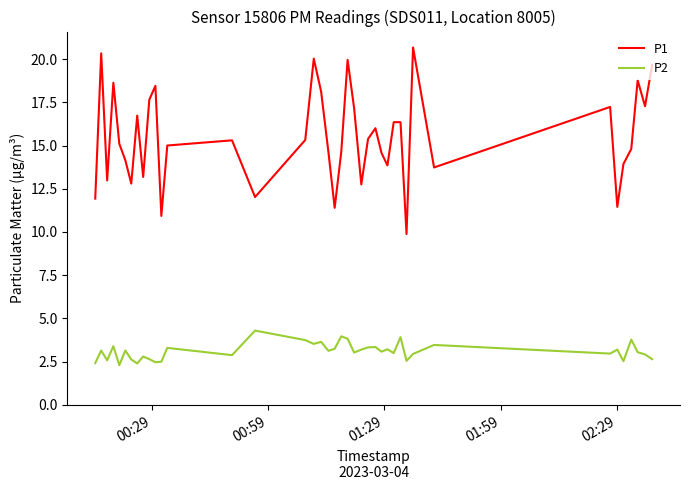

What is the smallest value displayed?

2.3